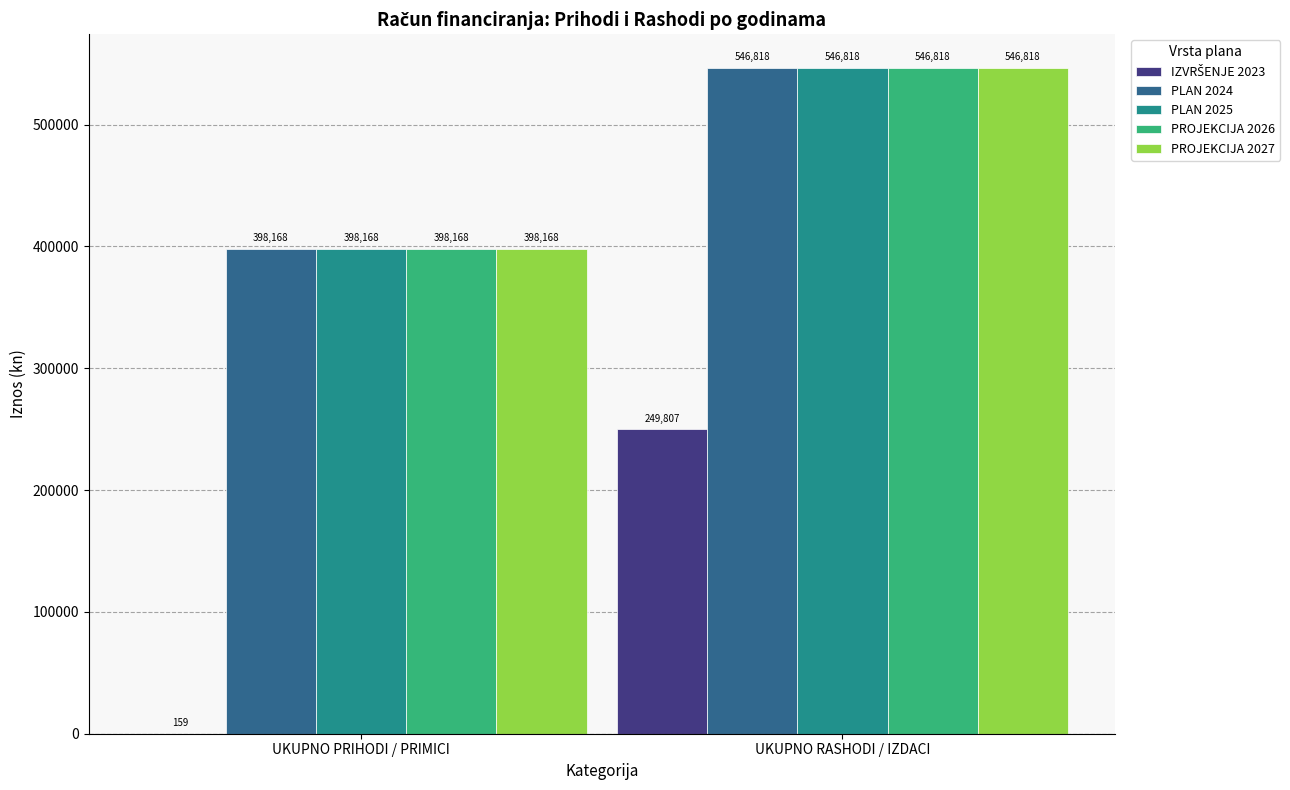

Is it true that PLAN 2025 equals 546818.0 at UKUPNO RASHODI / IZDACI?

True